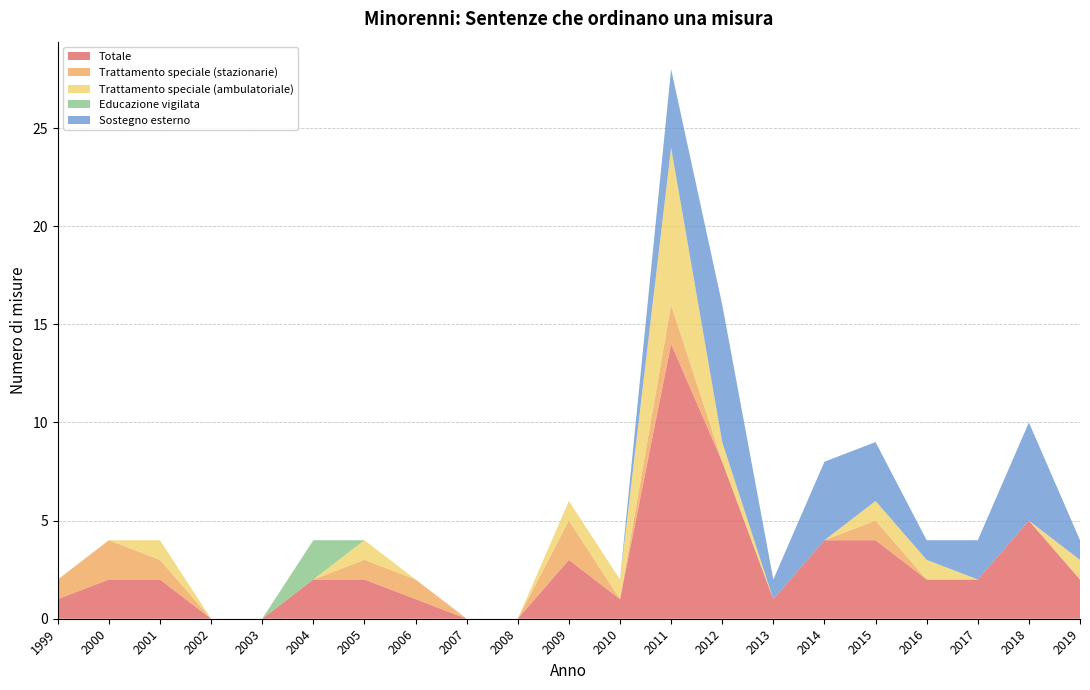

Reading left to right, list all the values displayed in this chart.

Totale: 1	2	2	0	0	2	2	1	0	0	3	1	14	8	1	4	4	2	2	5	2
Trattamento speciale (stazionarie): 1	2	1	0	0	0	1	1	0	0	2	0	2	0	0	0	1	0	0	0	0
Trattamento speciale (ambulatoriale): 0	0	1	0	0	0	1	0	0	0	1	1	8	1	0	0	1	1	0	0	1
Educazione vigilata: 0	0	0	0	0	2	0	0	0	0	0	0	0	0	0	0	0	0	0	0	0
Sostegno esterno: 0	0	0	0	0	0	0	0	0	0	0	0	4	7	1	4	3	1	2	5	1